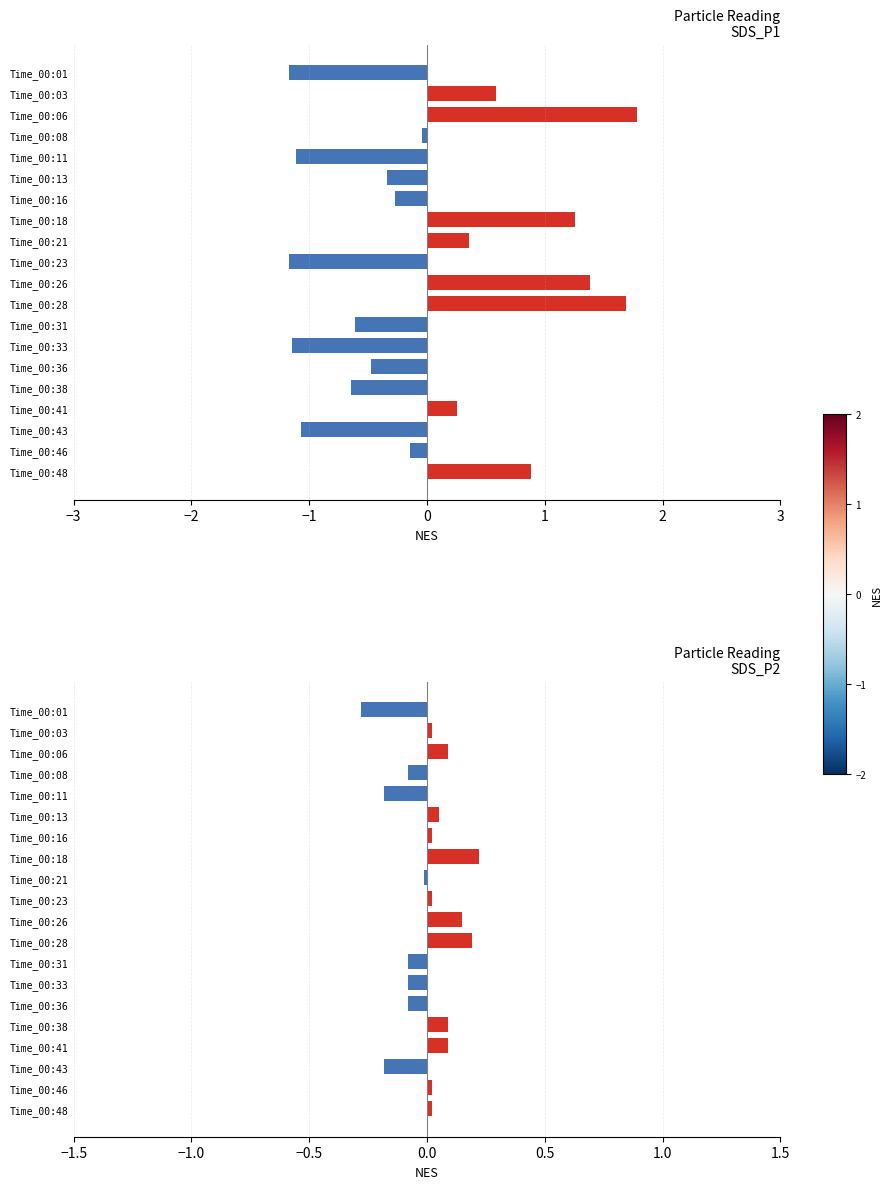

What position from the right is 1?

16